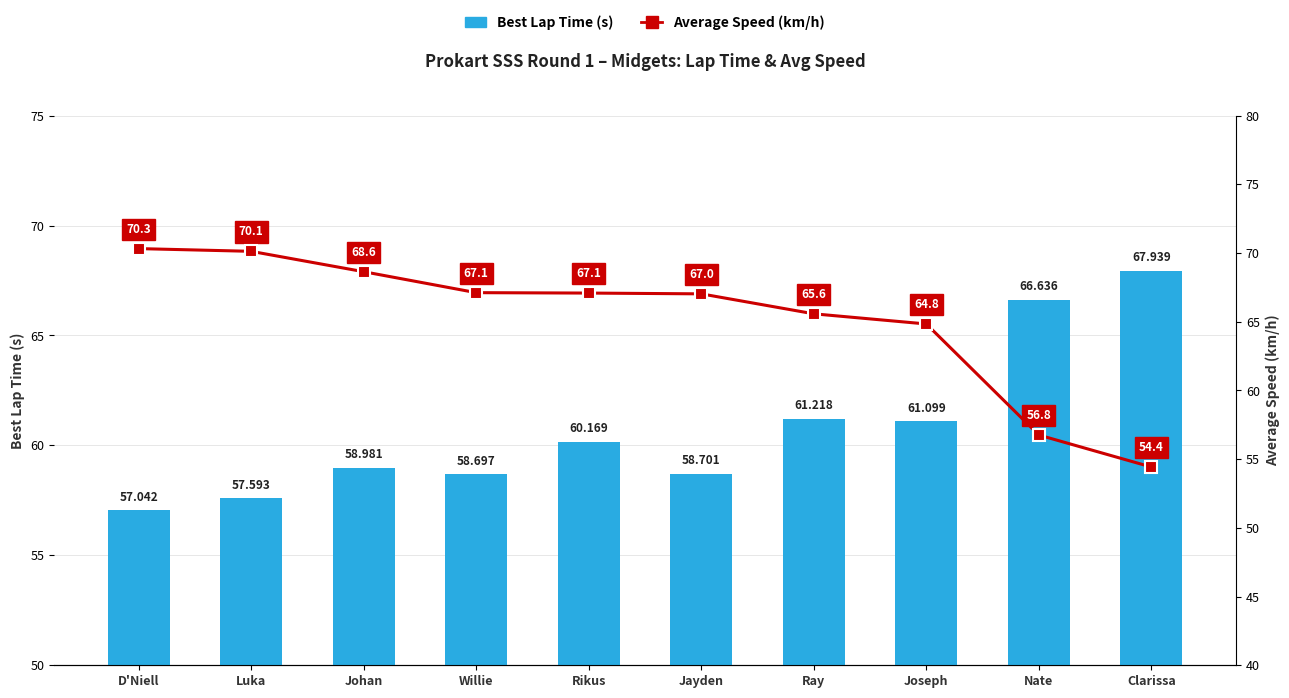

Between Rikus and Clarissa, which is larger?

Clarissa